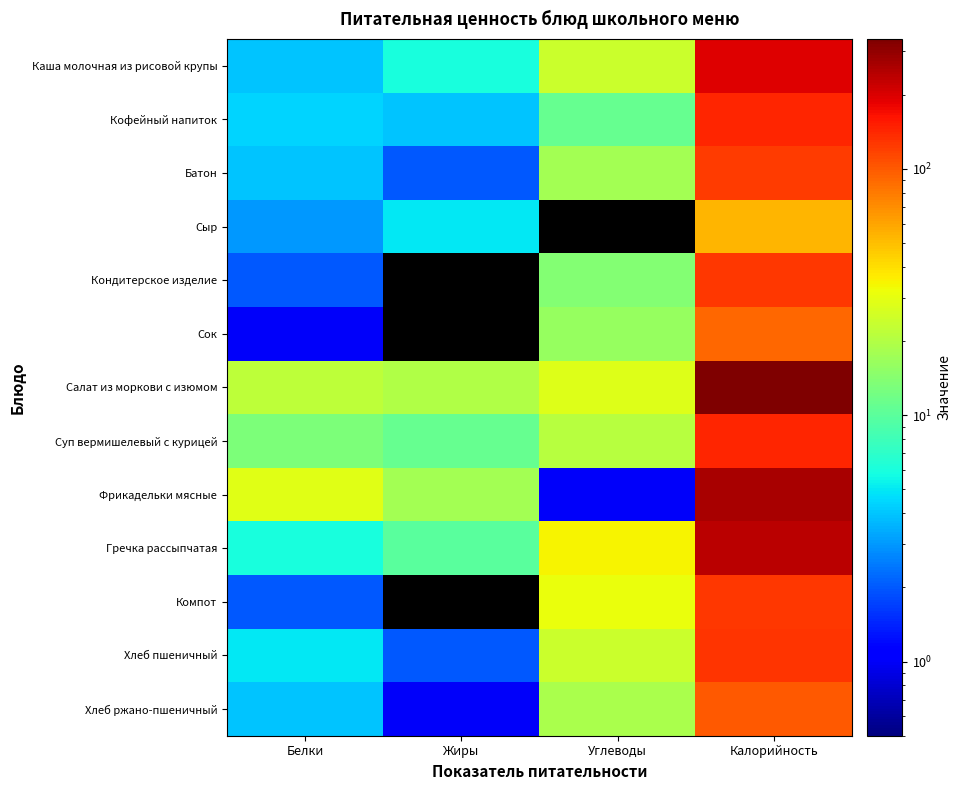

Reading right to left, list all the values displayed in this chart.

Каша молочная из рисовой крупы: Калорийность=194.0	Углеводы=24.0	Жиры=6.0	Белки=4.0
Кофейный напиток: Калорийность=142.0	Углеводы=11.0	Жиры=4.0	Белки=4.4
Батон: Калорийность=123.0	Углеводы=18.0	Жиры=2.0	Белки=4.0
Сыр: Калорийность=53.0	Углеводы=0.0	Жиры=5.0	Белки=3.0
Кондитерское изделие: Калорийность=125.0	Углеводы=14.0	Жиры=0.0	Белки=2.0
Сок: Калорийность=92.0	Углеводы=16.2	Жиры=0.0	Белки=1.0
Салат из моркови с изюмом: Калорийность=337.0	Углеводы=28.0	Жиры=20.0	Белки=22.0
Суп вермишелевый с курицей: Калорийность=144.0	Углеводы=21.0	Жиры=11.0	Белки=13.0
Фрикадельки мясные: Калорийность=263.0	Углеводы=1.0	Жиры=18.0	Белки=29.0
Гречка рассыпчатая: Калорийность=236.7	Углеводы=35.0	Жиры=10.0	Белки=6.0
Компот: Калорийность=125.0	Углеводы=31.0	Жиры=0.0	Белки=2.0
Хлеб пшеничный: Калорийность=130.0	Углеводы=24.0	Жиры=2.0	Белки=5.0
Хлеб ржано-пшеничный: Калорийность=101.0	Углеводы=19.0	Жиры=1.0	Белки=4.0